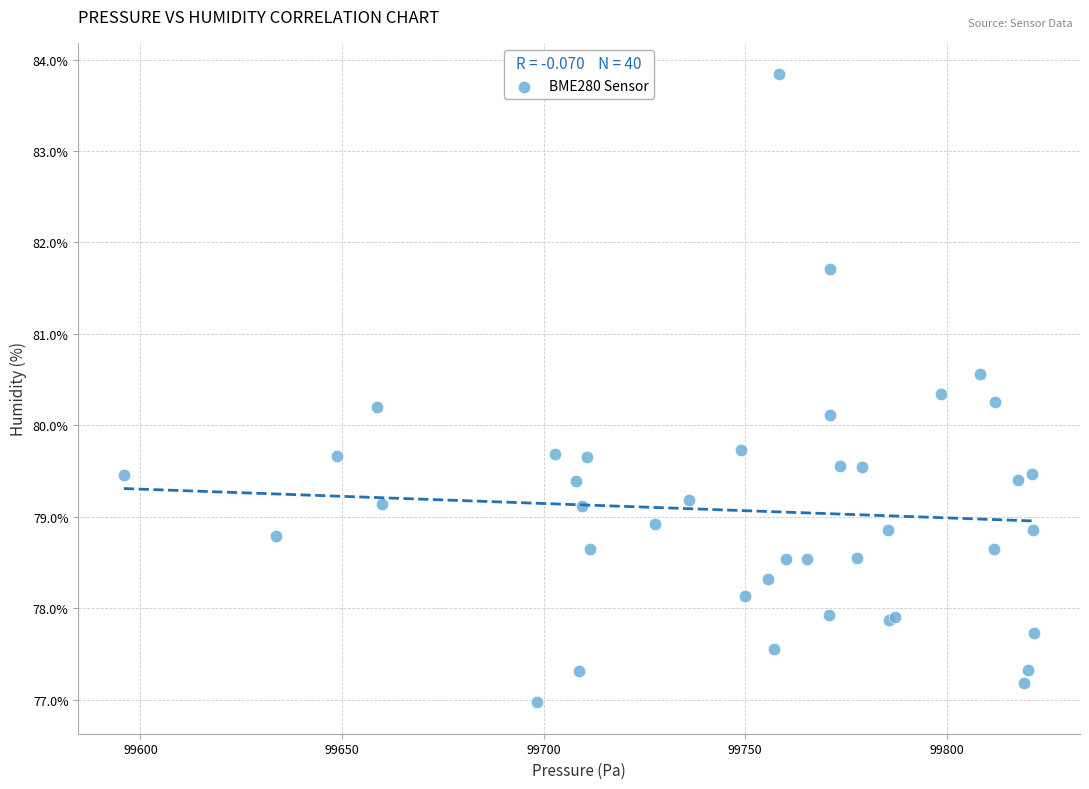

What Y value in the scatter plot is closest to 80?

80.1